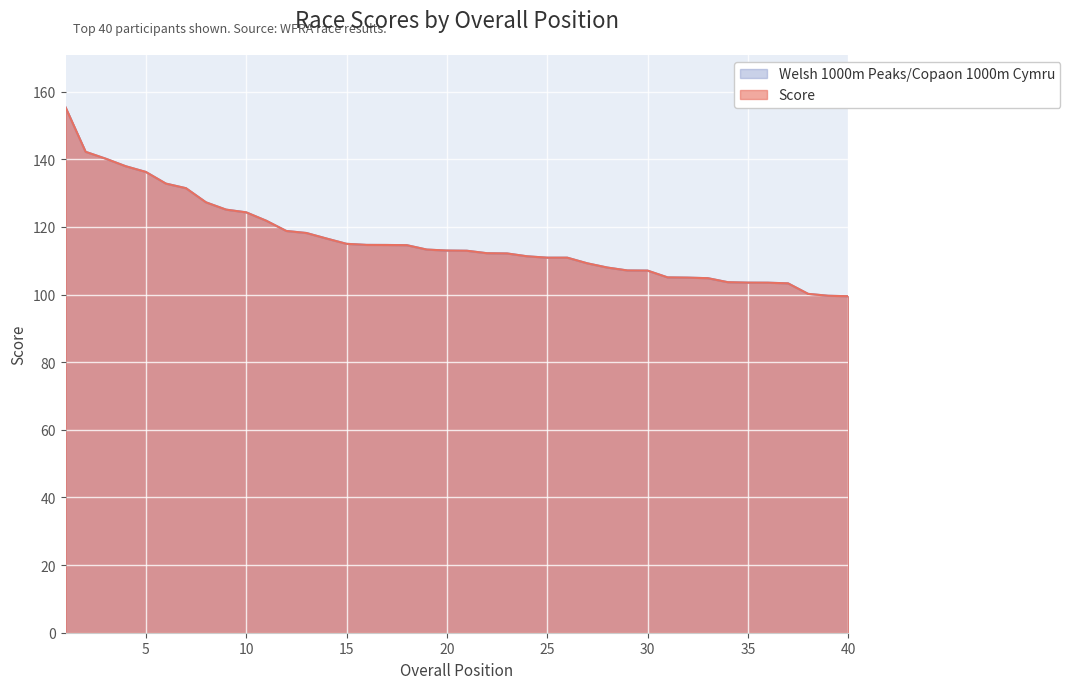

What is the minimum value shown in the chart?

99.5